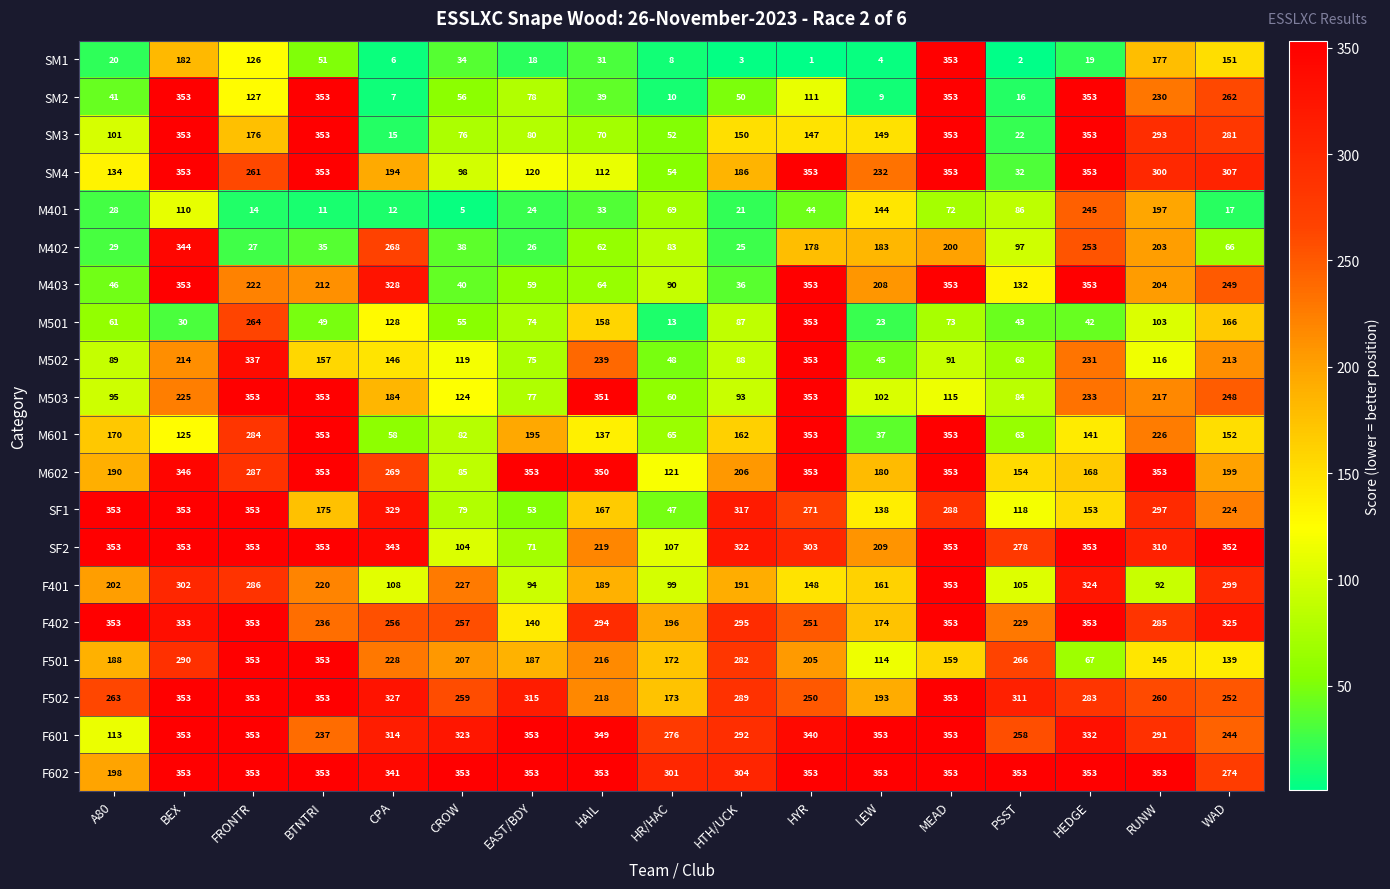

What is the difference between the F402 values at MEAD and RUNW?

68